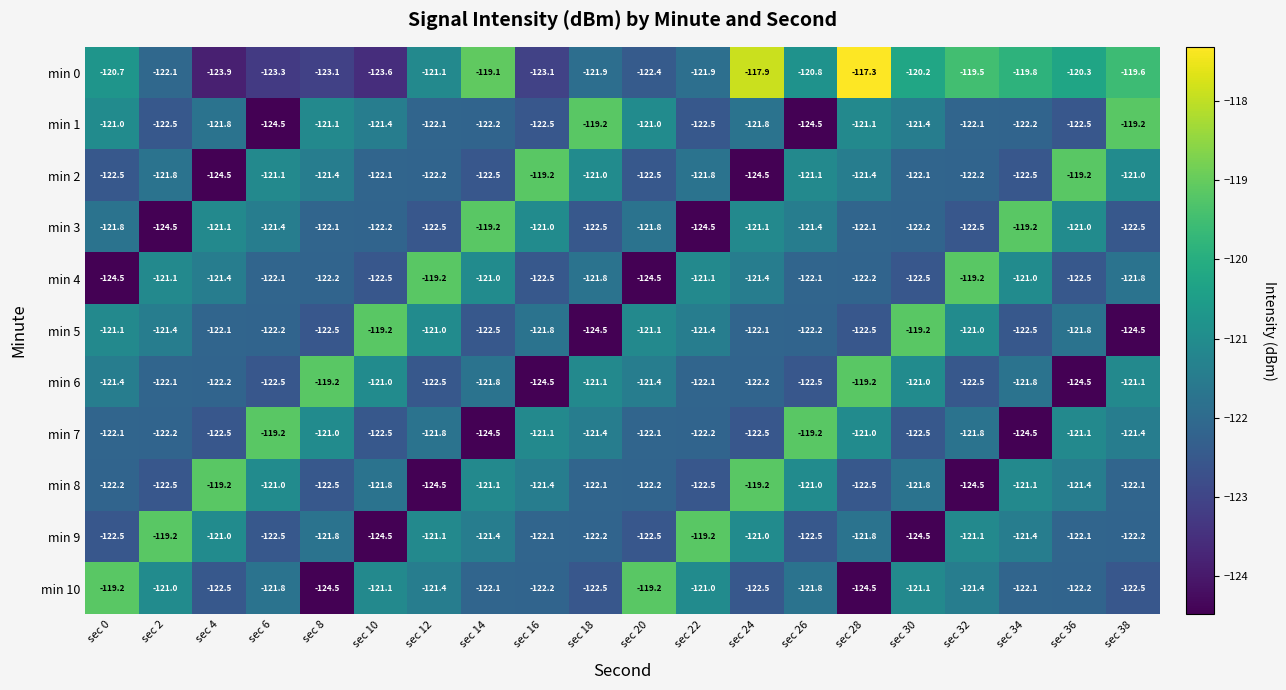

What is the difference between the min 7 values at sec 8 and sec 34?

3.5